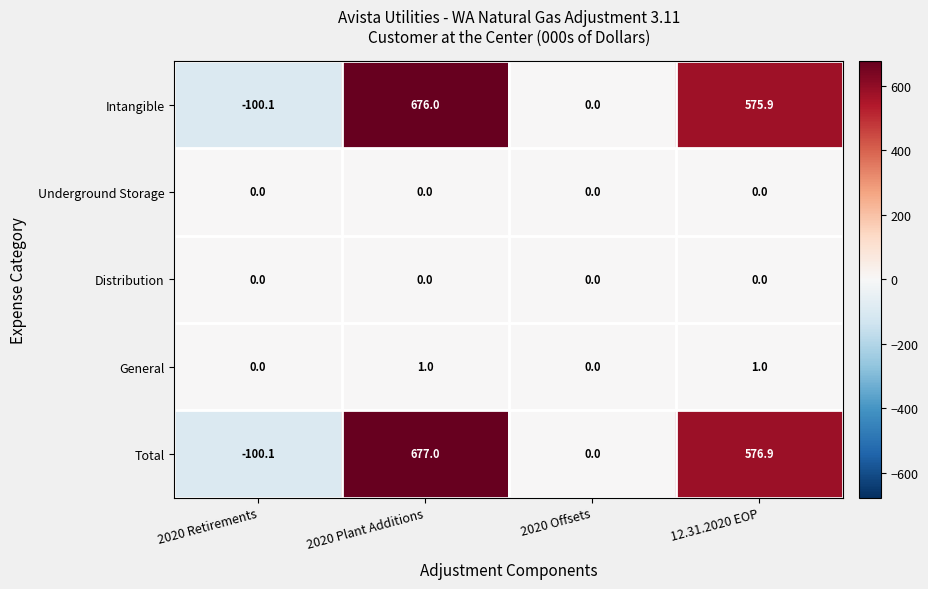

Is it true that Total equals 351.7 at 12.31.2020 EOP?

False